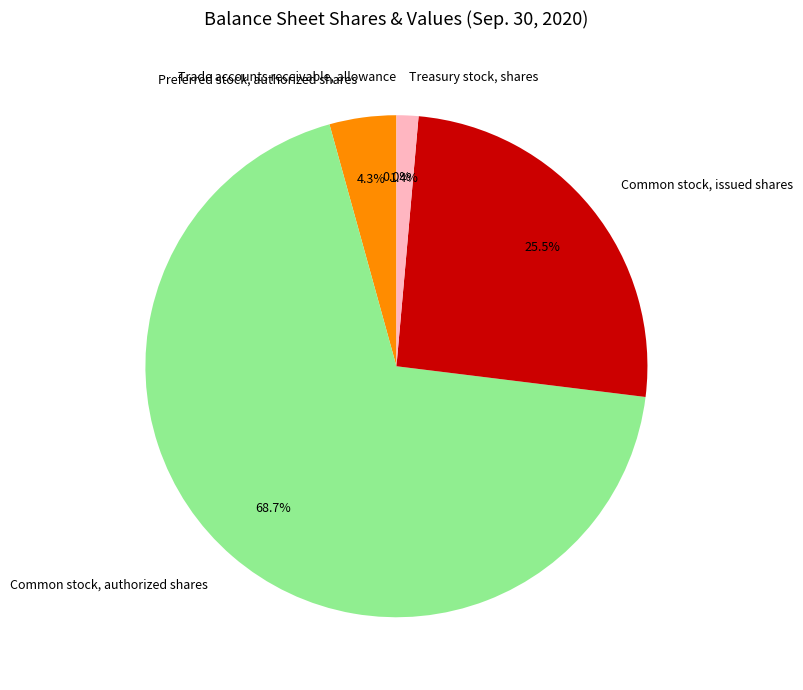

True or false: Preferred stock, authorized shares accounts for 4% of the total.

True